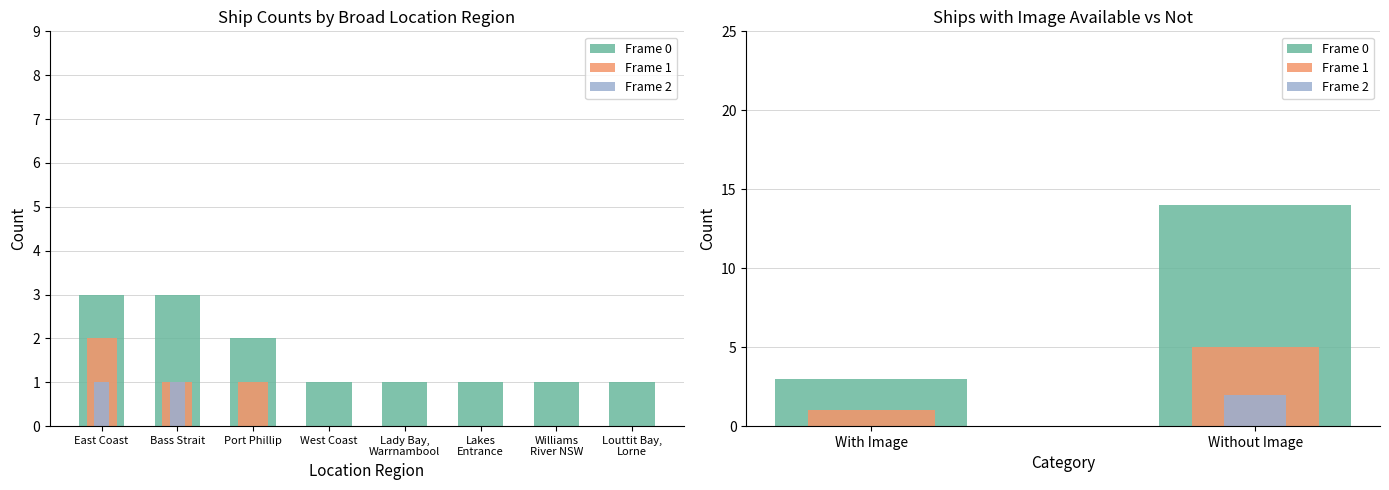

Which series has the largest range (max minus min)?

Frame 0